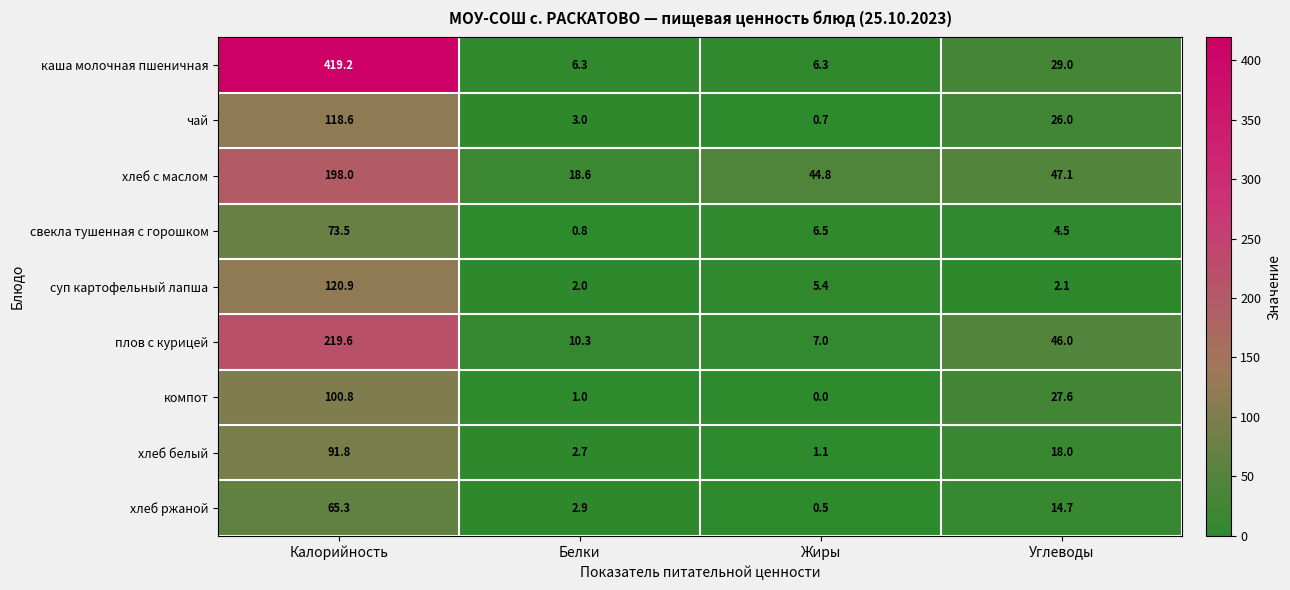

How many data points does each series have?

4